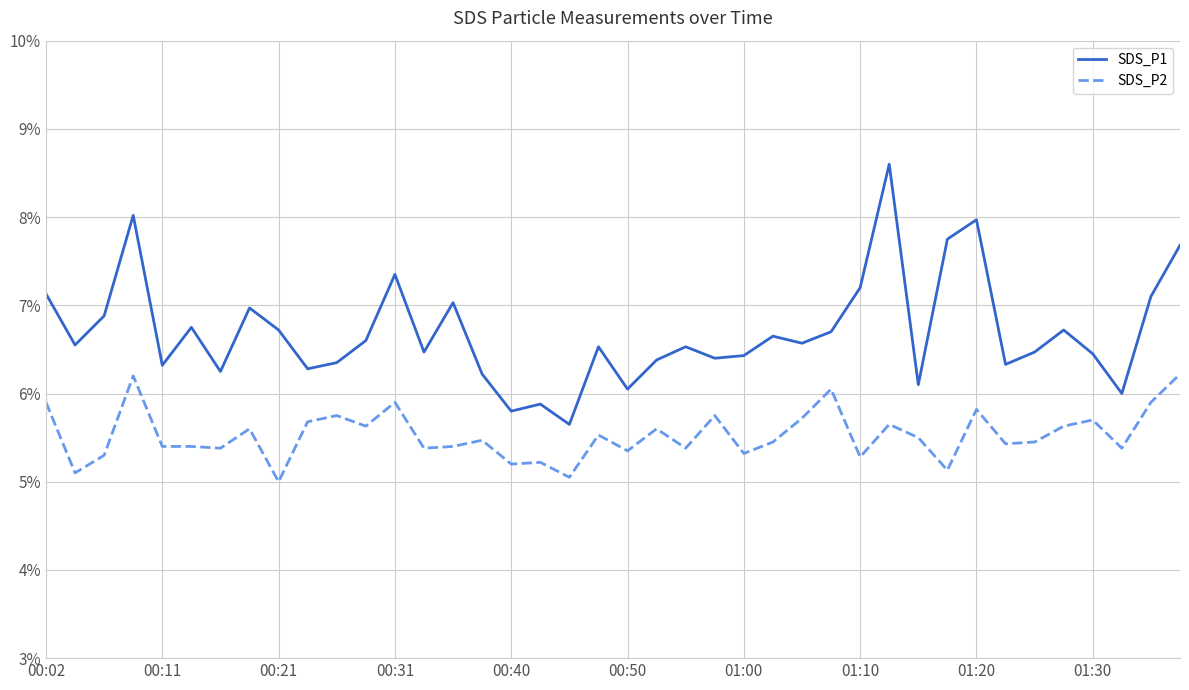

What is the difference between the maximum and second lowest values in the SDS_P2 series?

1.2